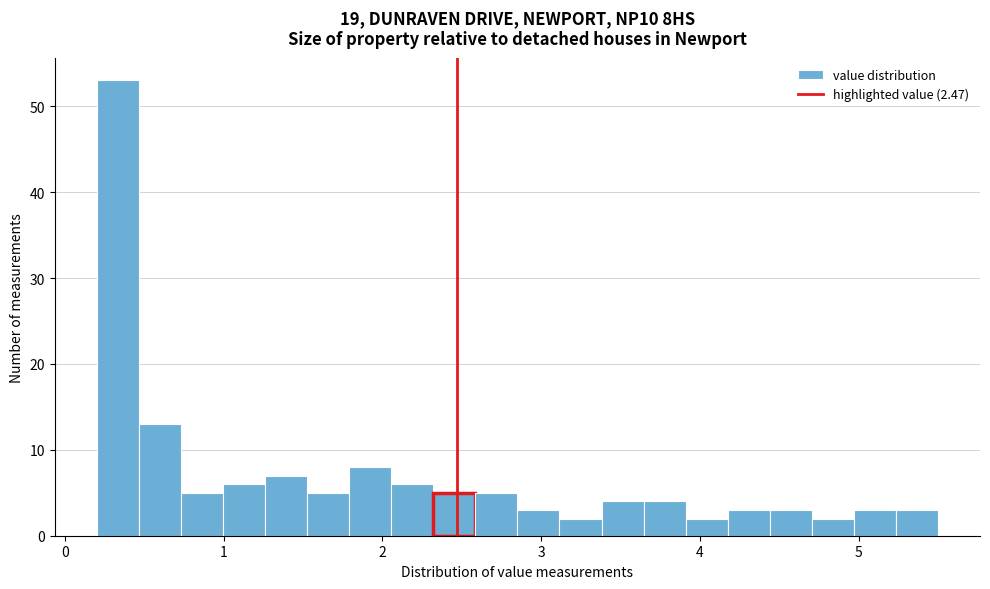

Read against the x-axis, roughly where is the centre of the tallest bar?

0.3